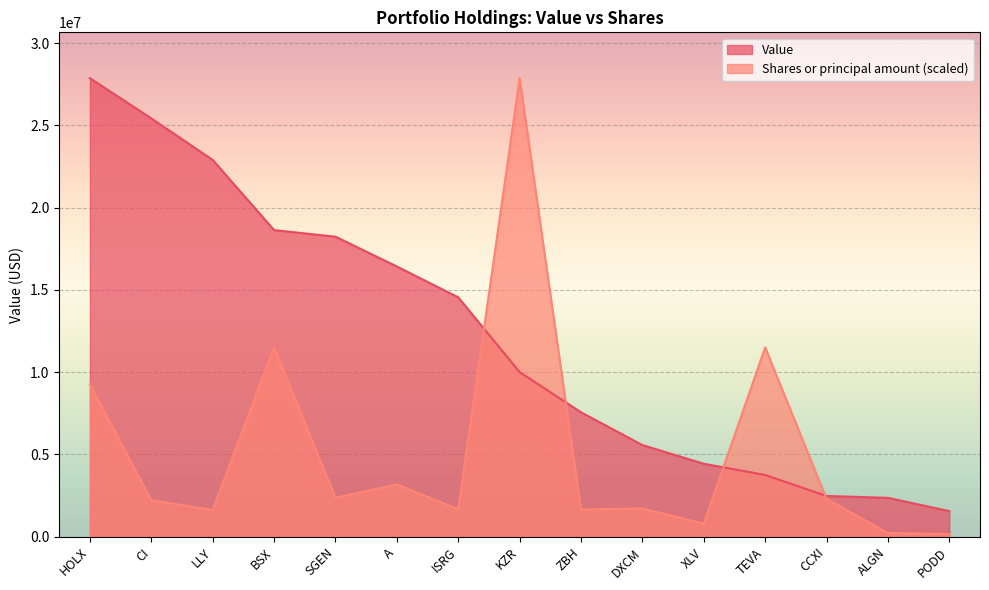

What is the difference between the second highest and minimum values in the Value series?

23864000.0